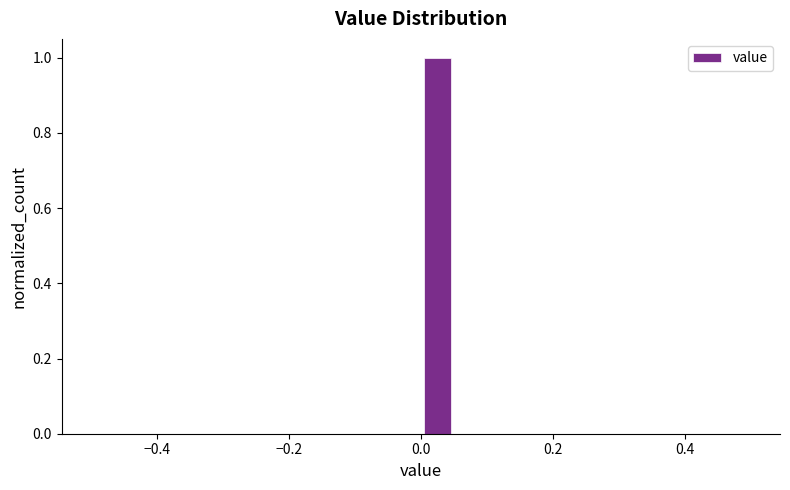

Read against the x-axis, roughly where is the centre of the tallest bar?

0.02